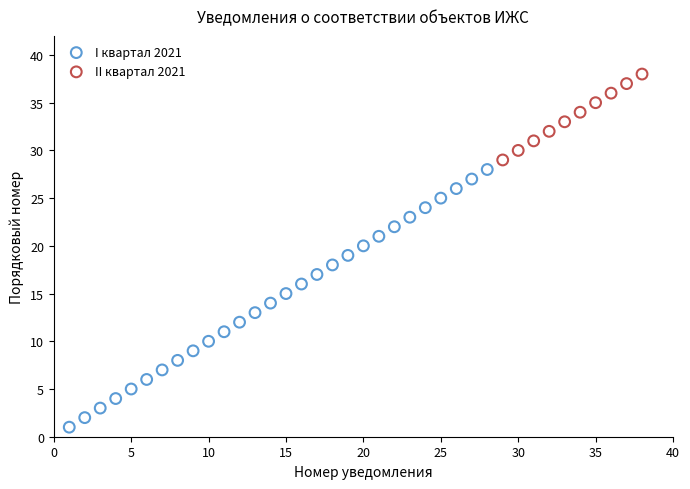

Which series reaches the minimum Y coordinate?

I квартал 2021